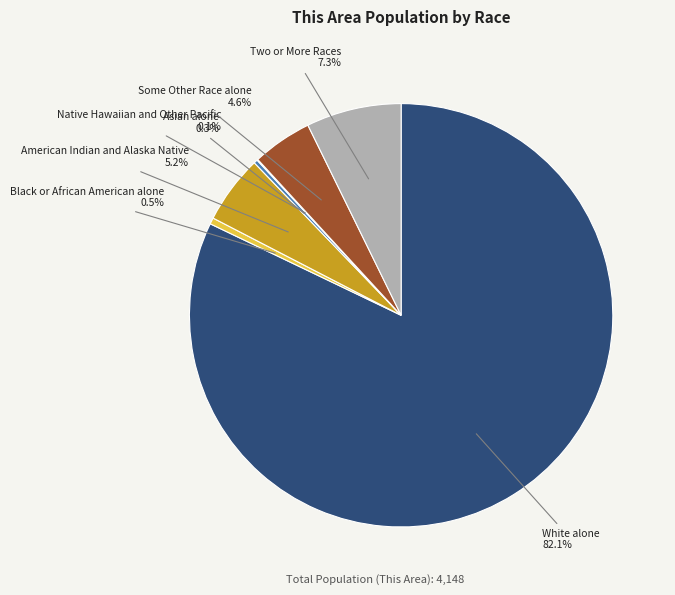

Is there any slice that represents more than half of the pie?

Yes